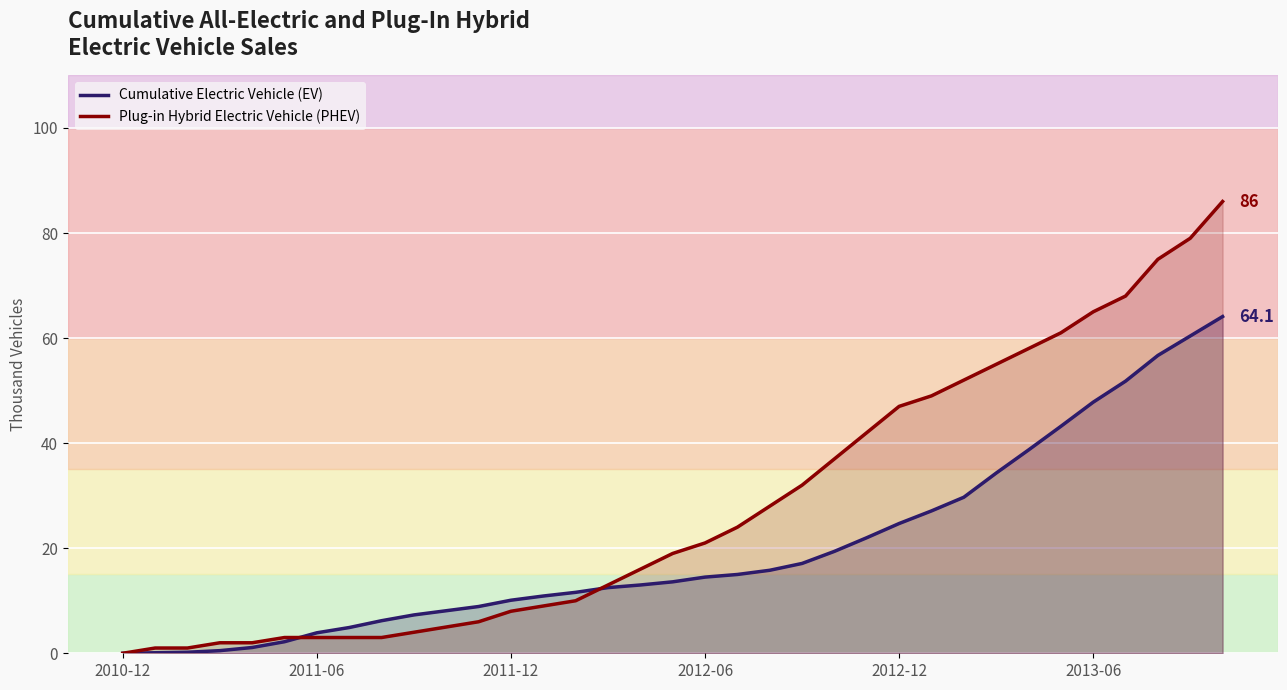

How many positive values does the Cumulative Electric Vehicle (EV) series have?

34